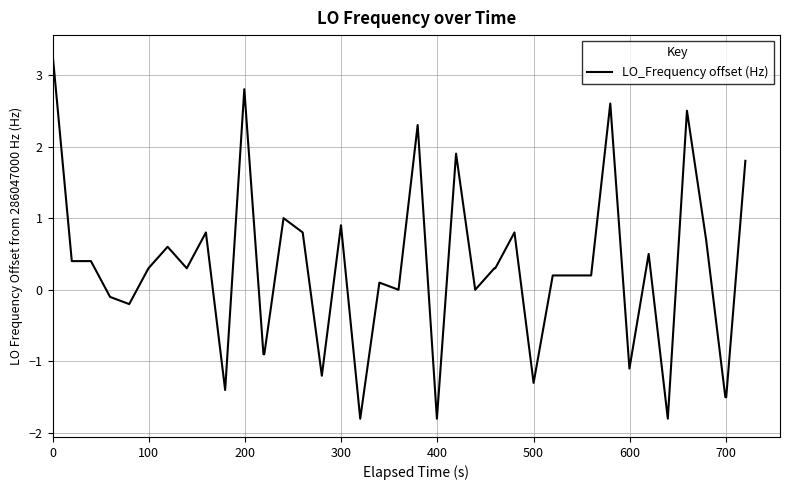

Reading left to right, what are all the values shown in this chart?

3.3	0.4	0.4	-0.1	-0.2	0.3	0.6	0.3	0.8	-1.4	2.8	-0.9	-0.9	1.0	0.8	-1.2	0.9	-1.8	0.1	0.0	2.3	-1.8	1.9	0.0	0.3	0.3	0.8	-1.3	0.2	0.2	0.2	2.6	-1.1	0.5	-1.8	2.5	0.7	-1.5	-1.5	1.8